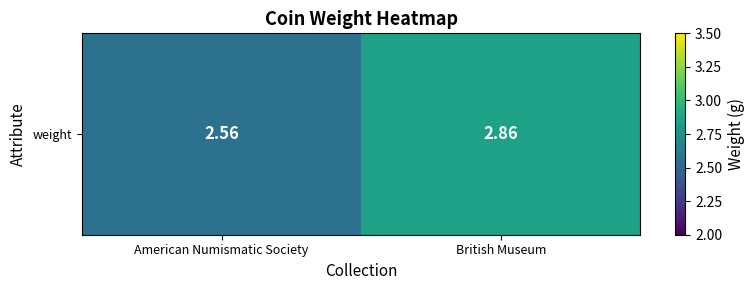

What is the change in value from American Numismatic Society to British Museum?

+0.3